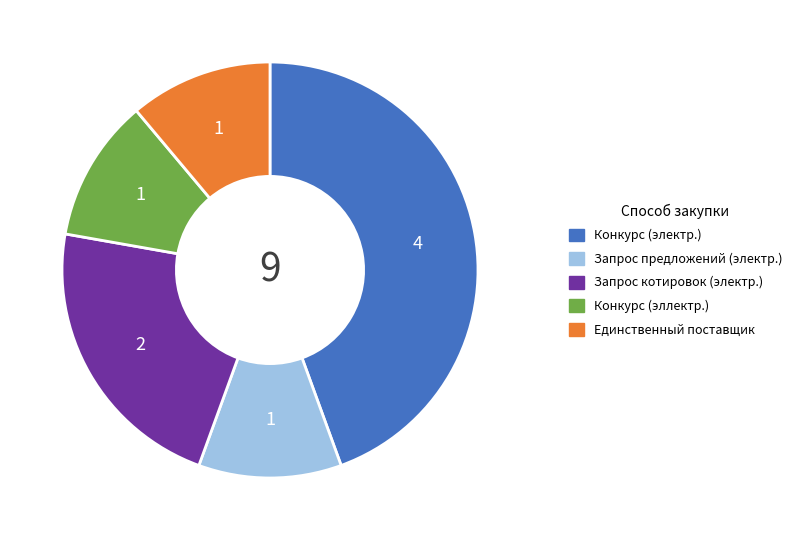

Is there any slice that represents more than half of the pie?

No